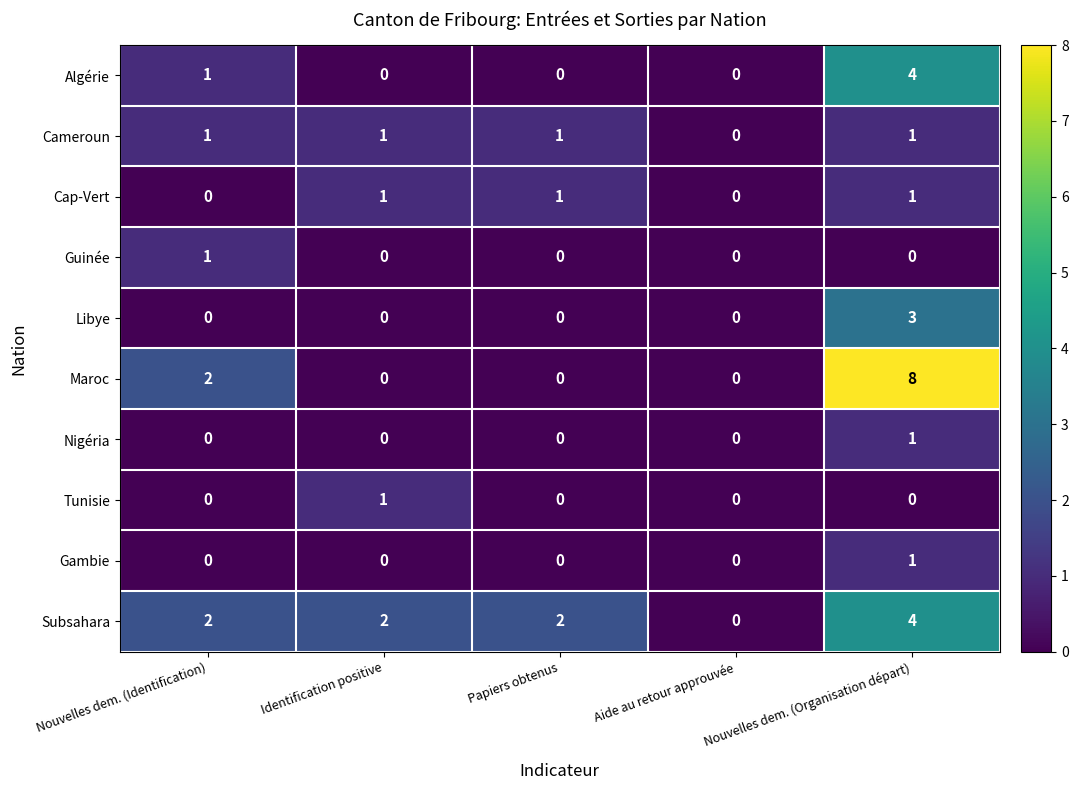

Which series changed the most between Identification positive and Aide au retour approuvée?

Subsahara